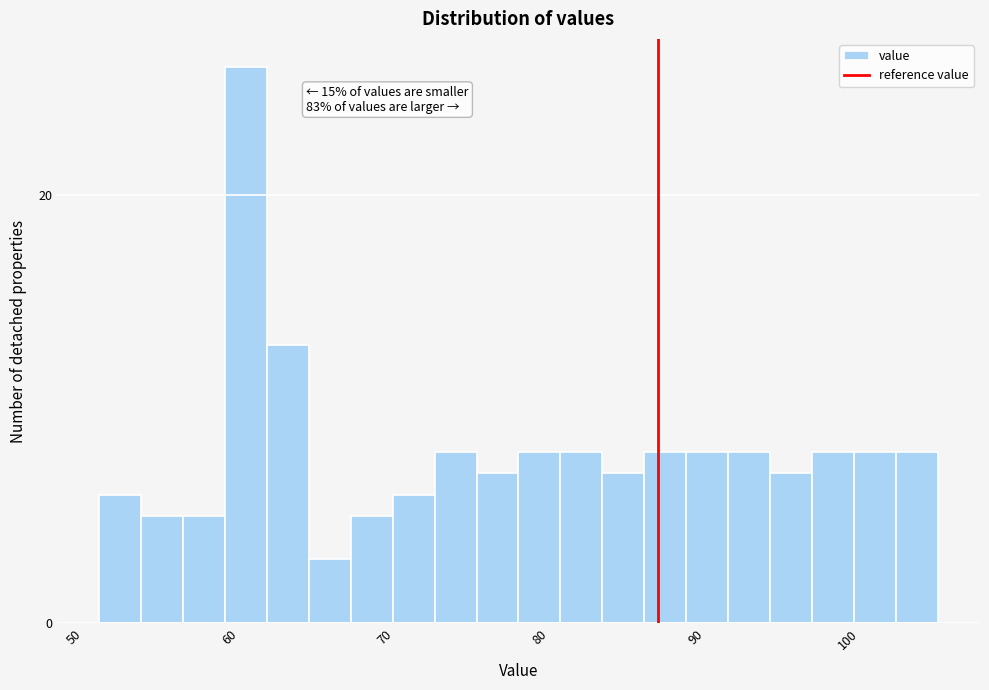

Around what value on the x-axis is the tallest bar? Give the approximate position of its centre, as read against the axis.

60